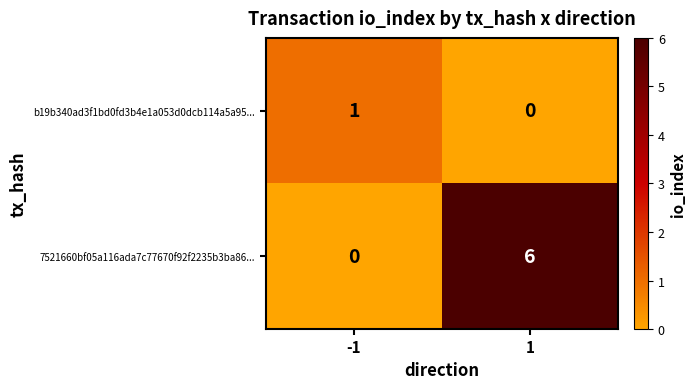

How many data points does each series have?

2